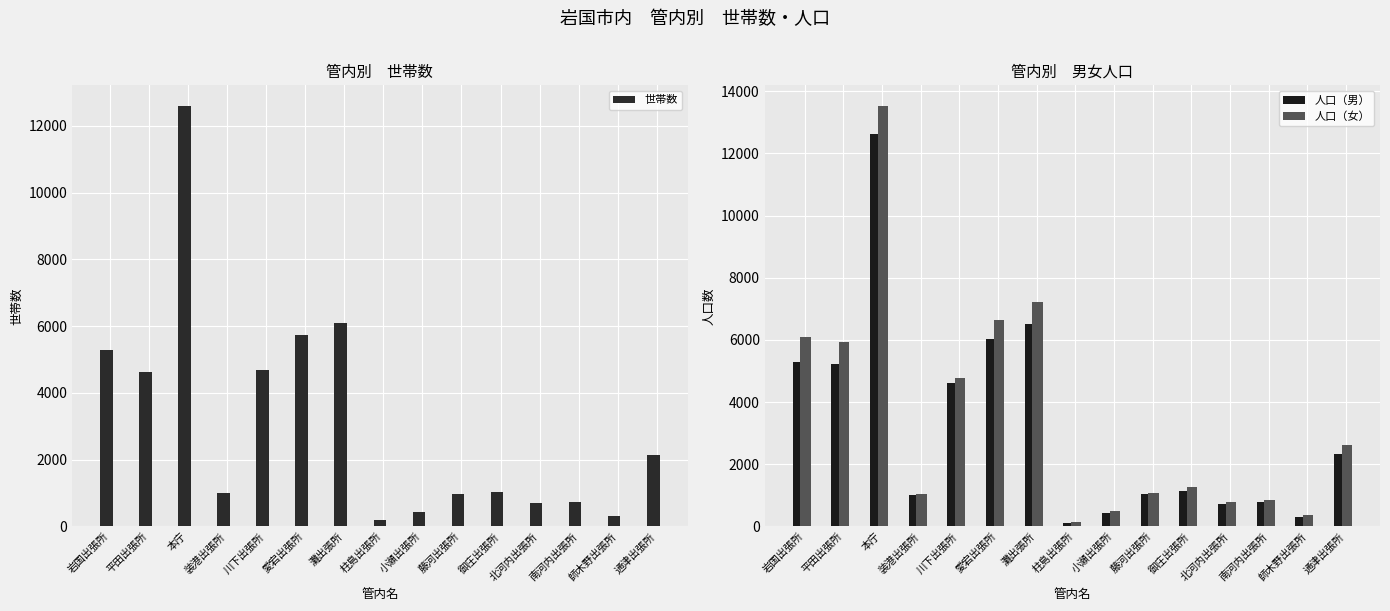

At which label does 世帯数 first exceed 1029?

岩国出張所